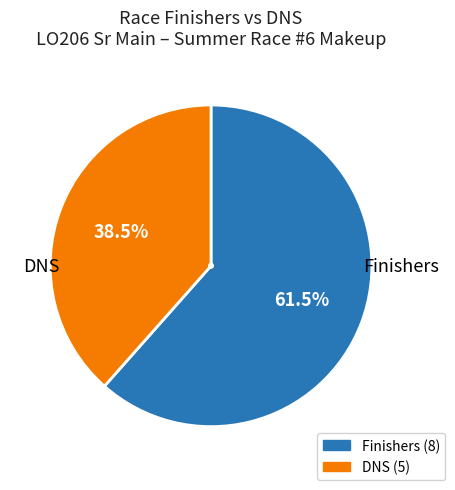

Which category has the biggest portion of the pie?

Finishers